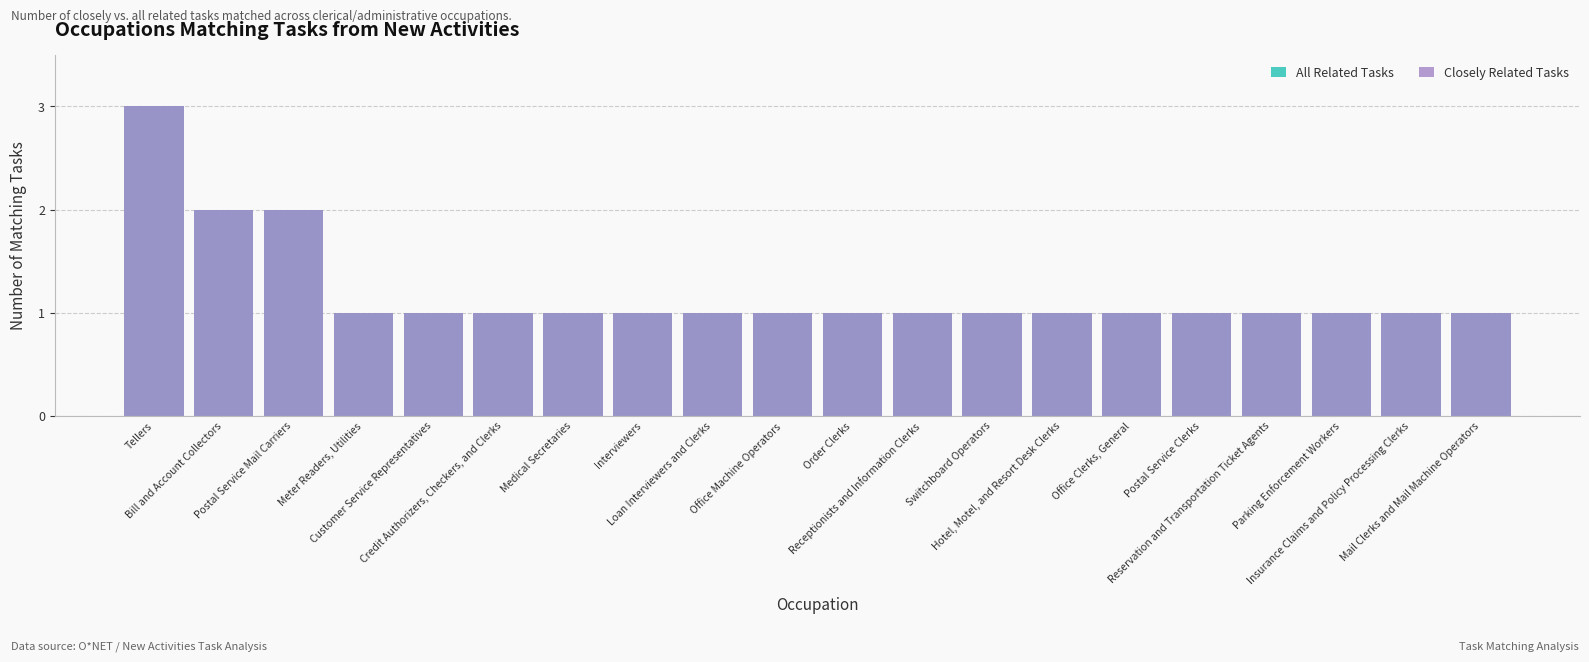

Is the value of Closely Related Tasks at Receptionists and Information Clerks greater than the value of All Related Tasks at Receptionists and Information Clerks?

No